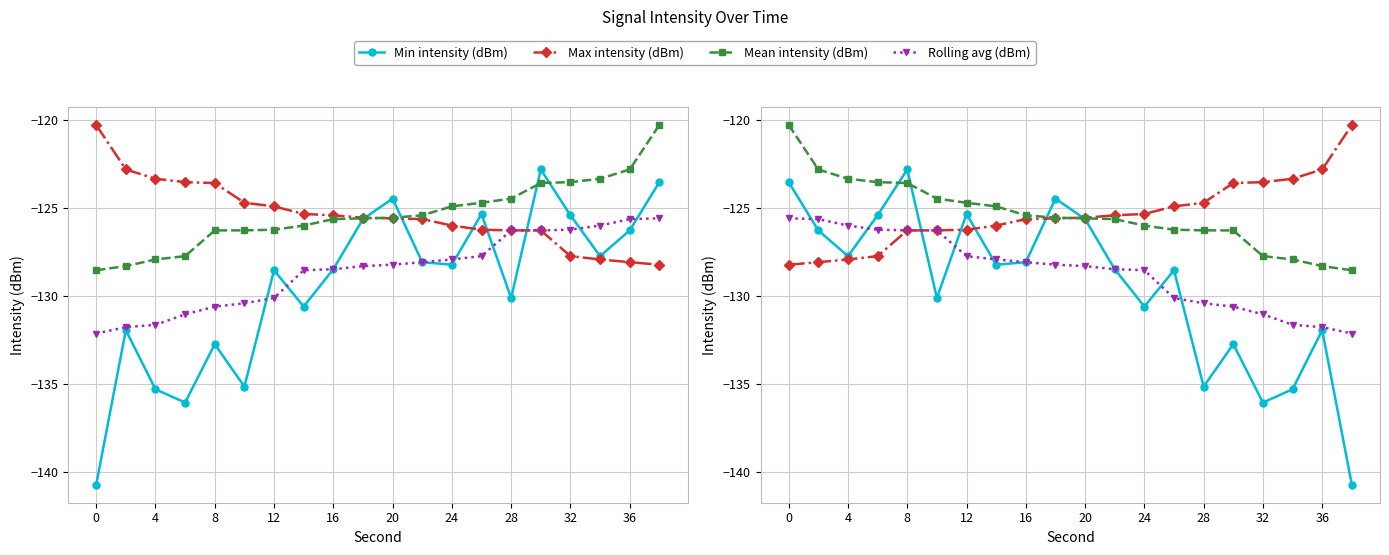

True or false: Min intensity (dBm) and Rolling avg (dBm) intersect in this chart.

True